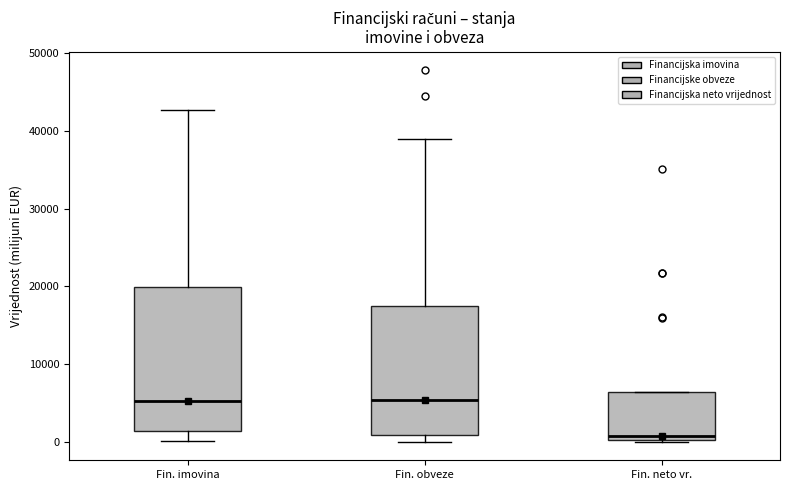

Reading left to right, transcribe this box plot: for each box, give where its median line is, the range the box spans, and where its two whiskers end, as read against the y-axis. The values are not printed on the chart, so give them approximately, as read against the axis.

Fin. imovina: median 5000, box 1000 to 20000, whiskers 0 to 43000
Fin. obveze: median 5000, box 1000 to 17000, whiskers 0 to 39000
Fin. neto vr.: median 1000, box 0 to 6000, whiskers 0 to 6000